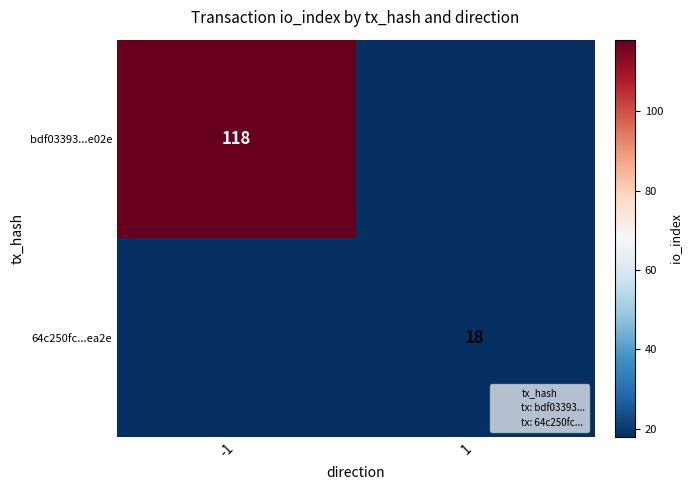

The 64c250fc...ea2e series shows 18 at 1. True or false?

True